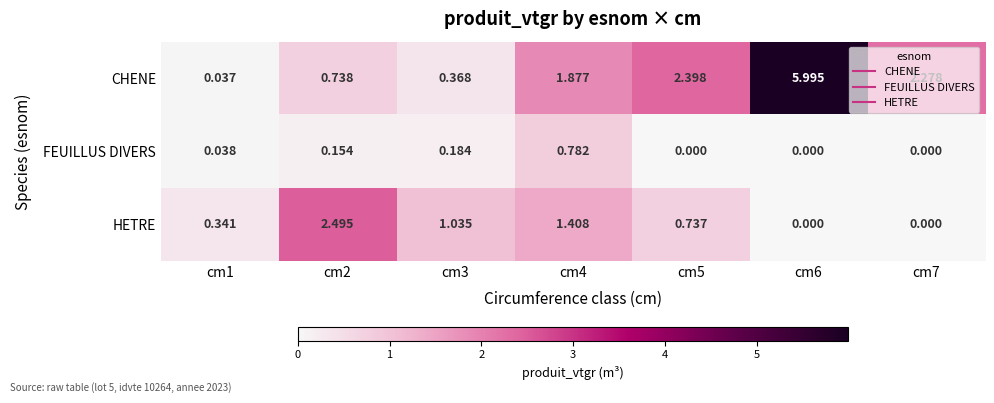

Between cm1 and cm2, which series saw the biggest shift?

HETRE